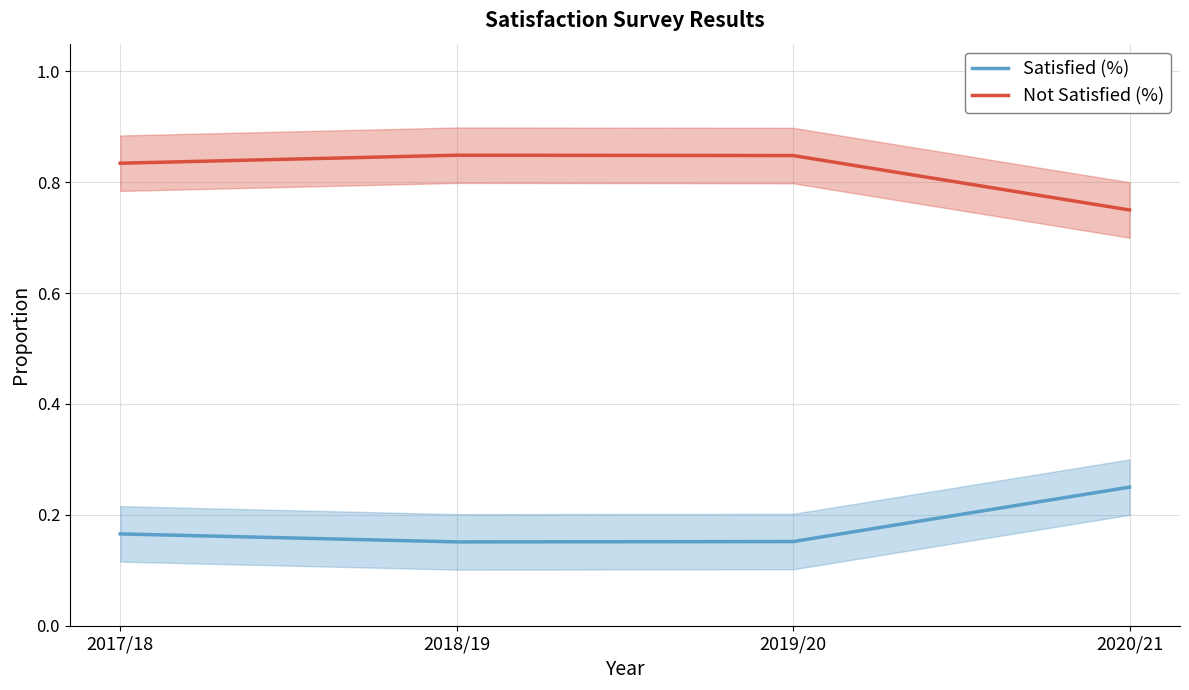

Rank the series by their average value, from lowest to highest.

Satisfied (%), Not Satisfied (%)